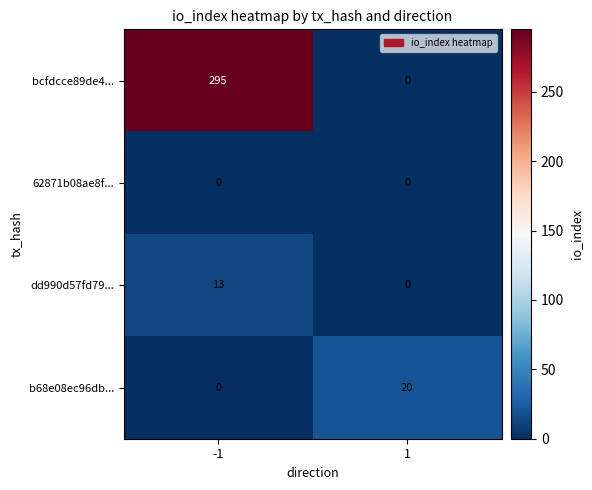

Which series changed the most between -1 and 1?

bcfdcce89de4...